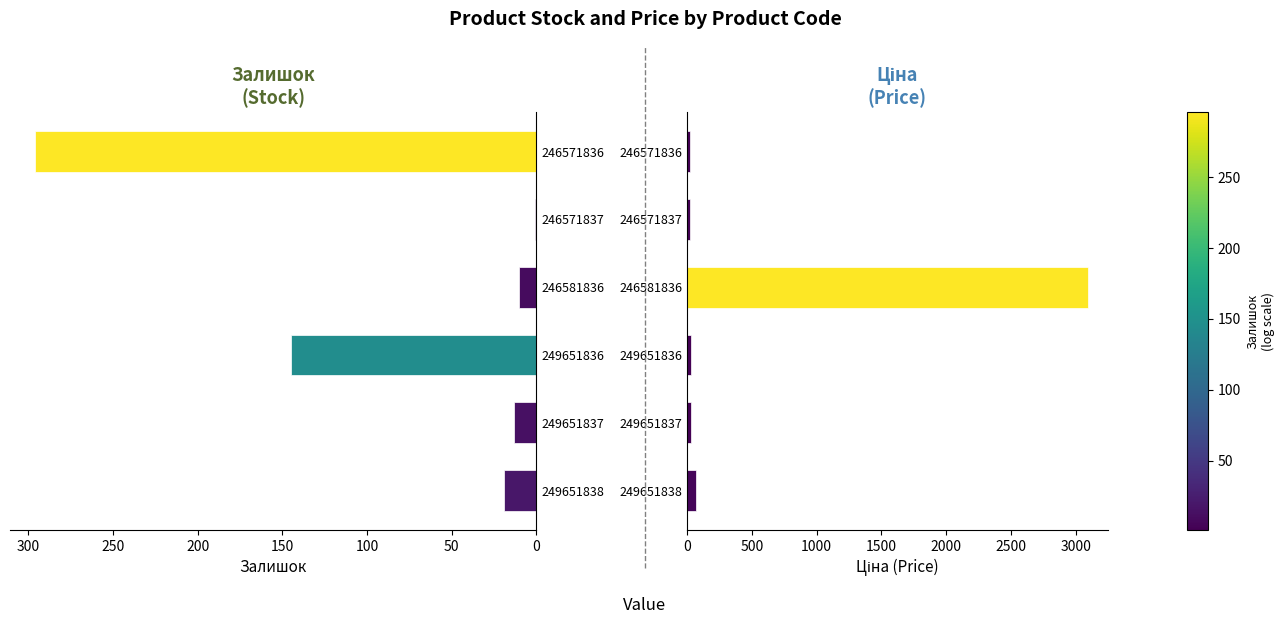

Rank the series at 246581836 from lowest to highest value.

Залишок, Ціна